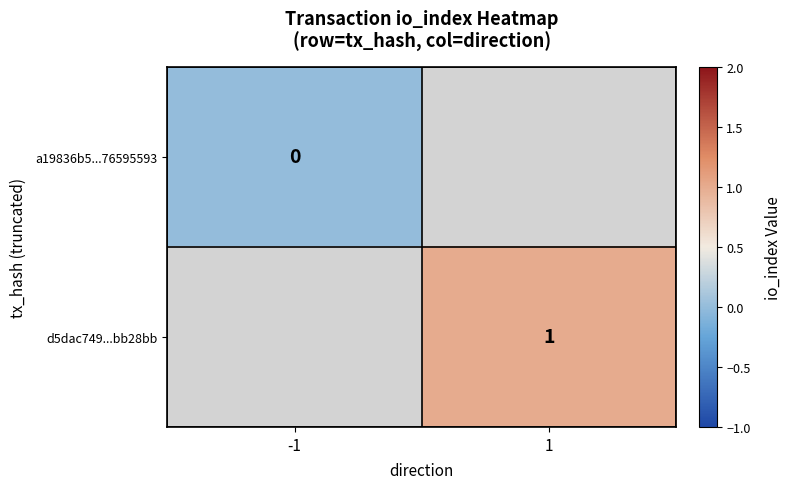

Count the number of categories in the chart.

2